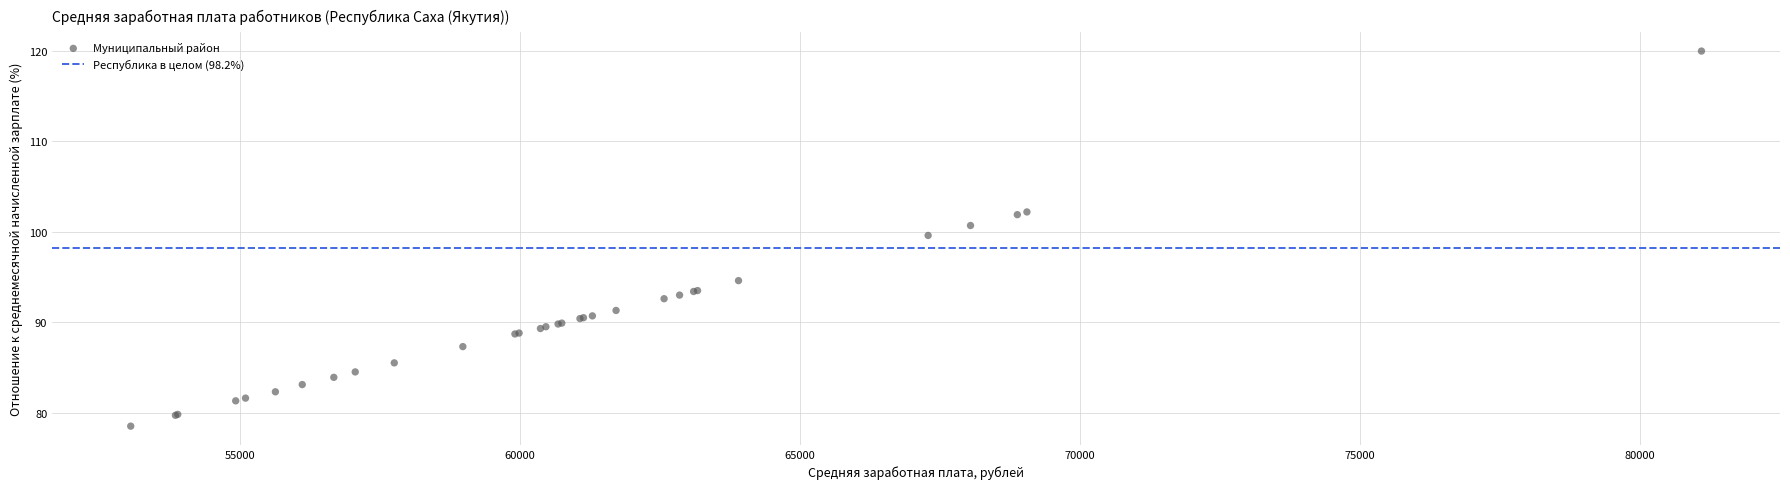

What Y value in the scatter plot is closest to 99?

99.6